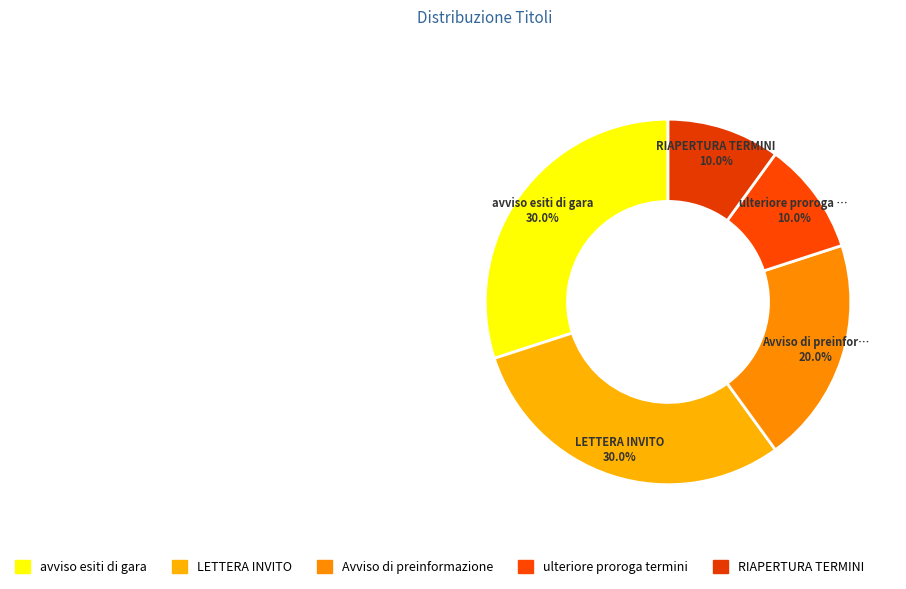

Count the number of slices in the pie.

5